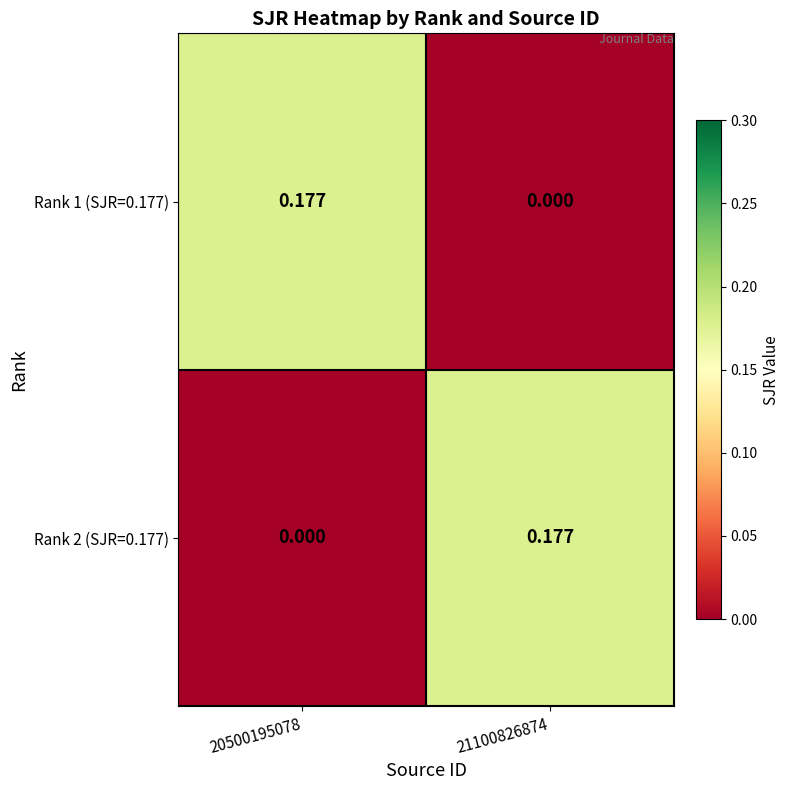

Is the value of Rank 2 (SJR=0.177) at 21100826874 greater than the value of Rank 1 (SJR=0.177) at 21100826874?

Yes